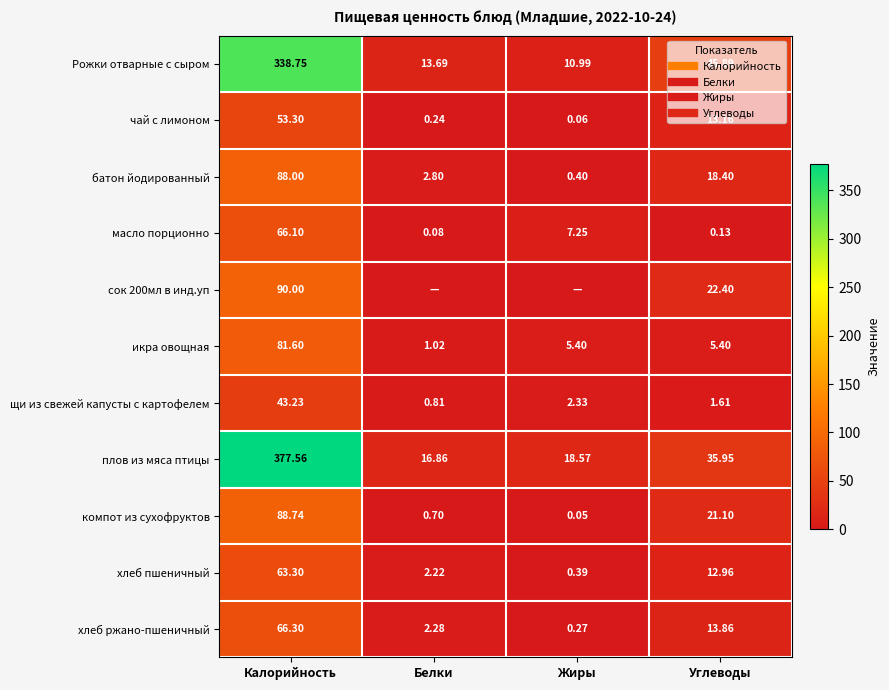

What is the difference between the maximum and minimum values in the батон йодированный series?

87.6